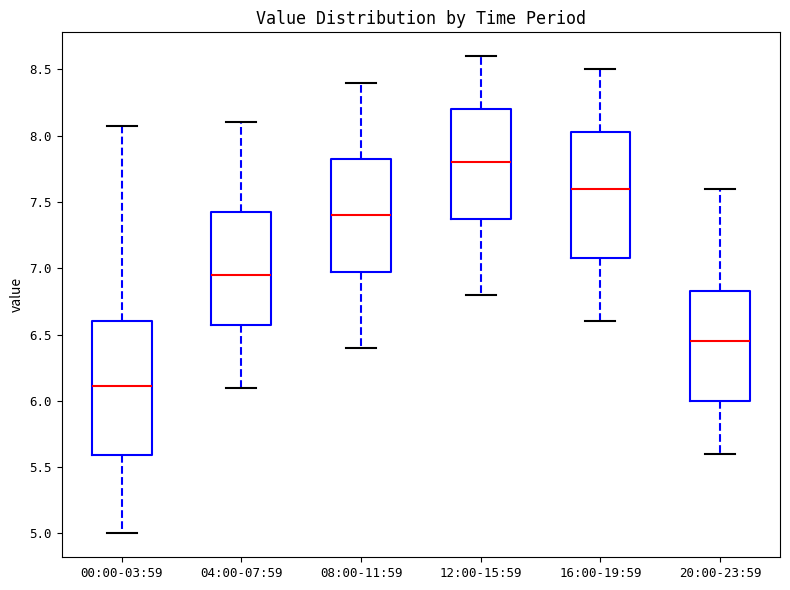

Which box is the tallest, from its lower edge to its upper edge?

00:00-03:59